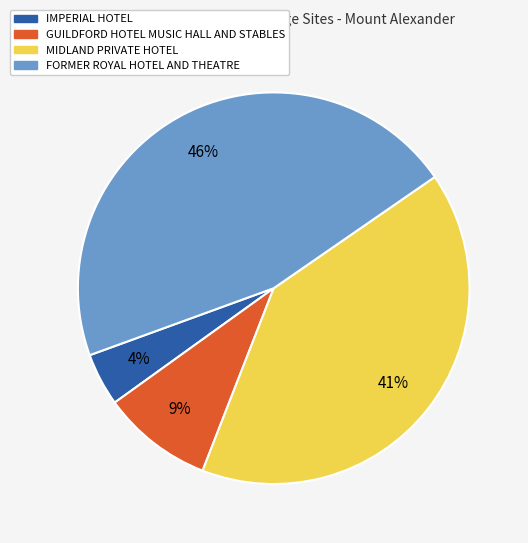

How many slices are in this pie chart?

4